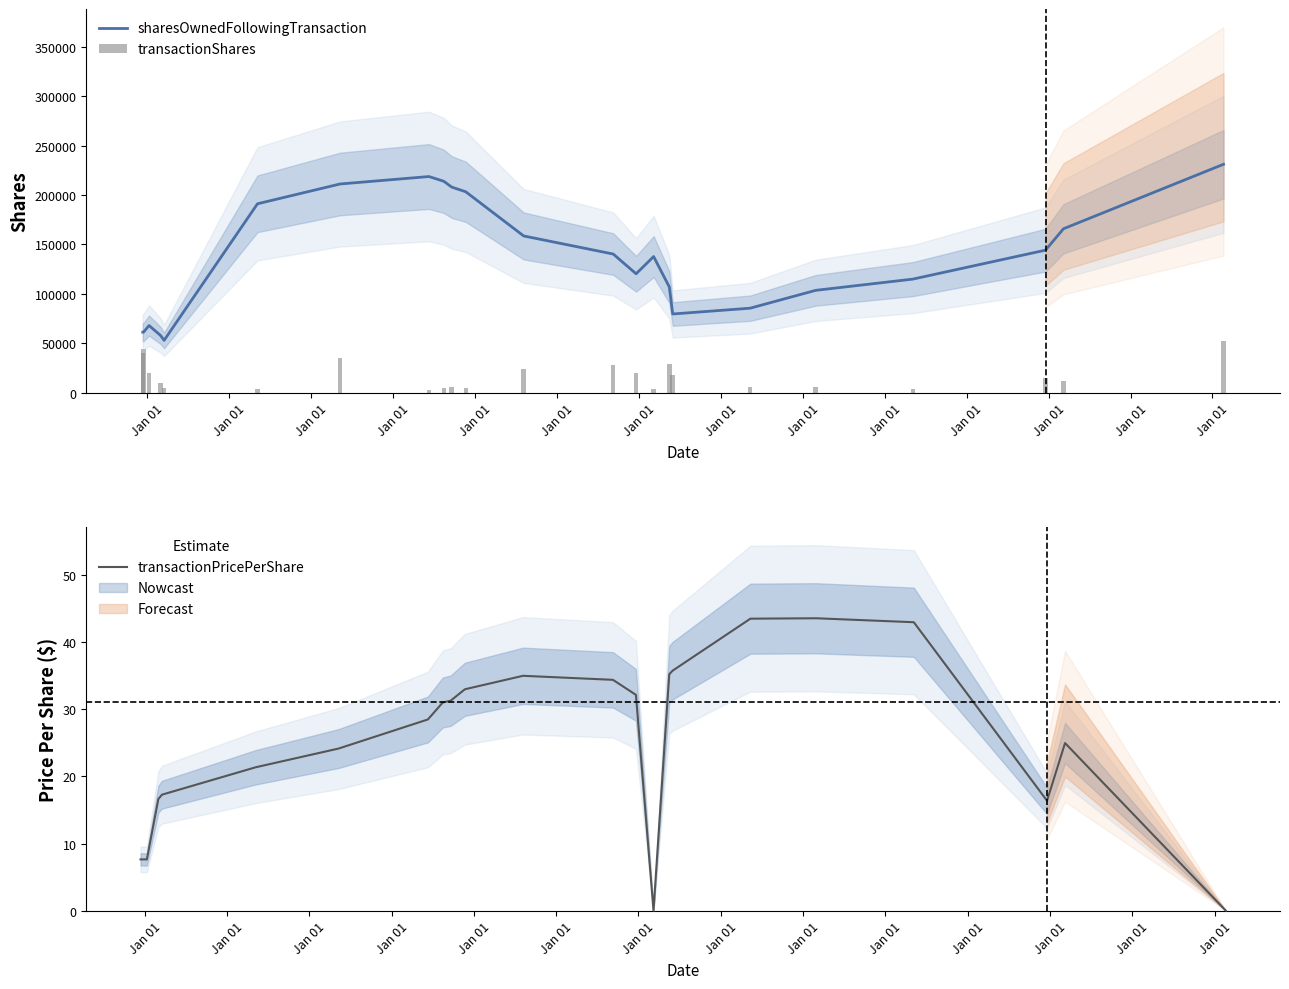

The transactionPricePerShare series shows 17.3 at Jan 01. True or false?

True